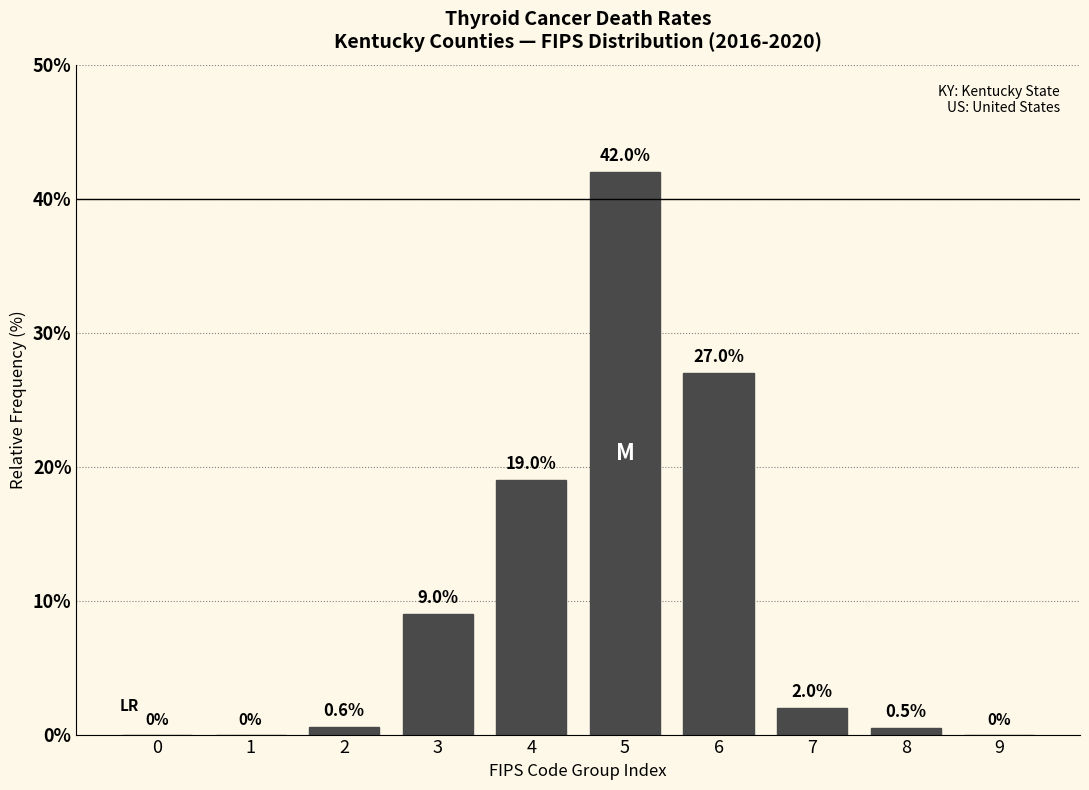

Reading left to right, list all the values displayed in this chart.

0=0.0	1=0.0	2=0.6	3=9.0	4=19.0	5=42.0	6=27.0	7=2.0	8=0.5	9=0.0